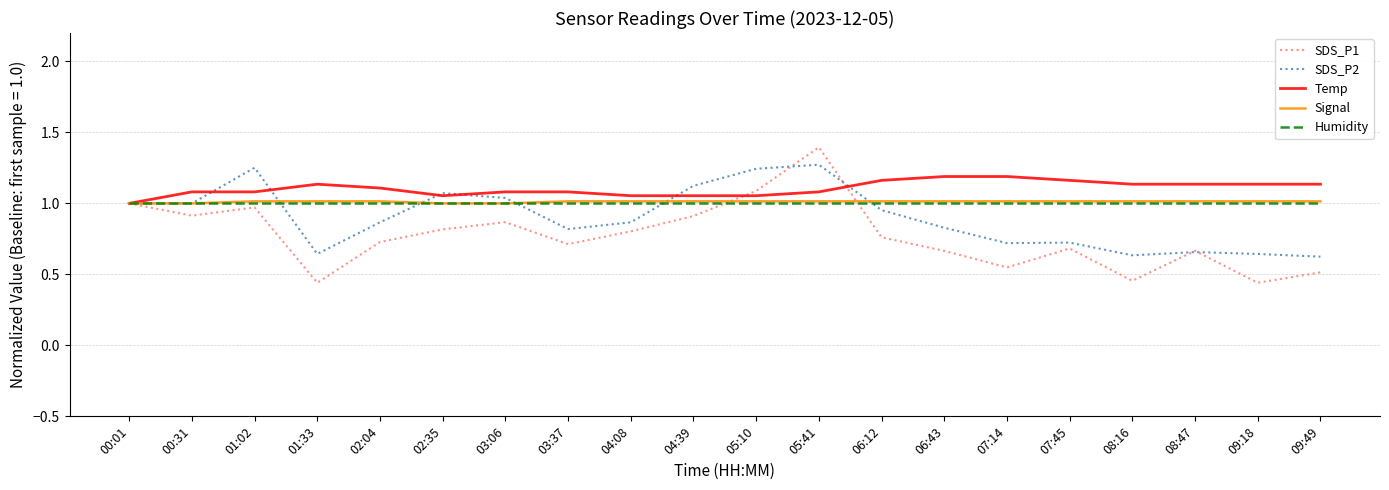

What is the difference between the highest and lowest values at 04:08?

0.3